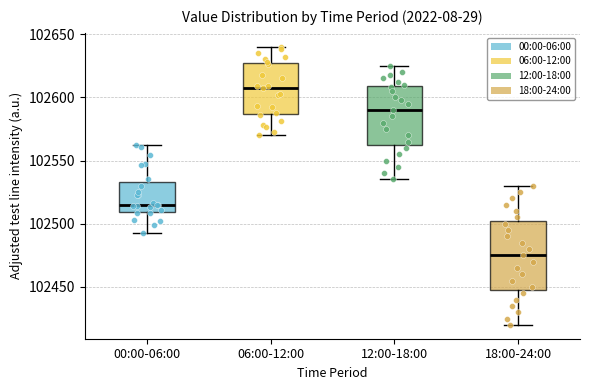

Which box has the lowest median line?

18:00-24:00